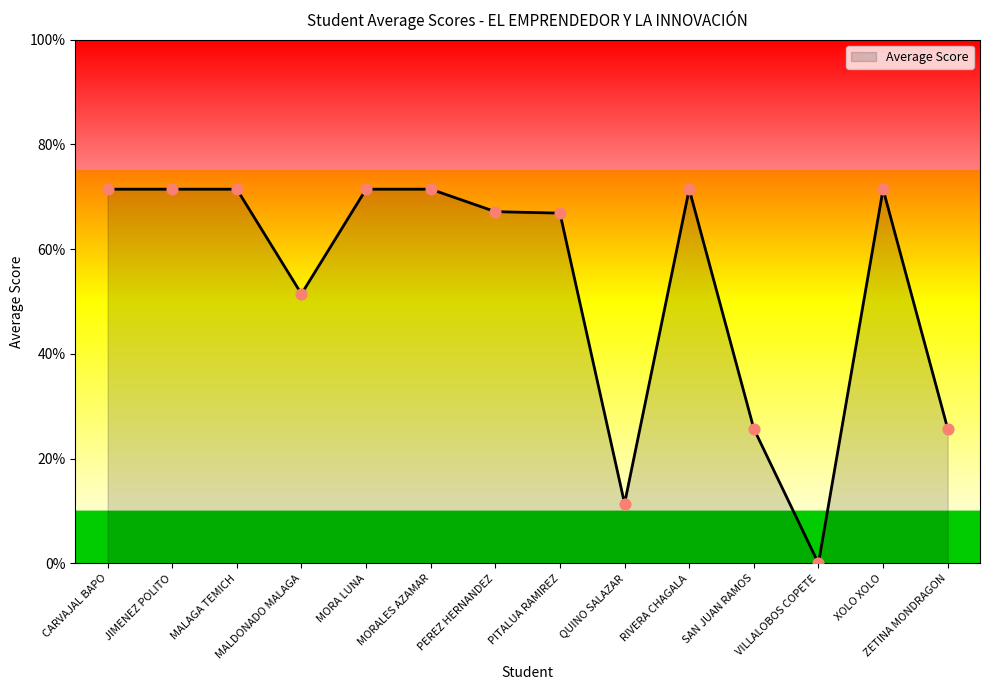

Approximately how many times larger is the value at RIVERA CHAGALA compared to QUINO SALAZAR?

6.2